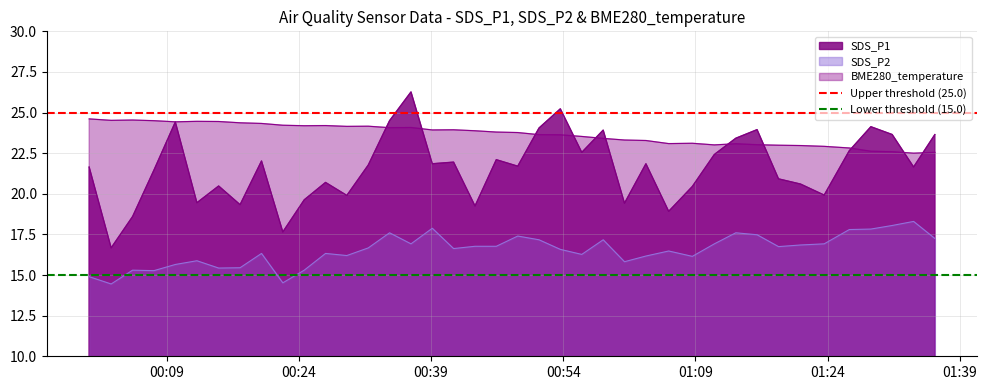

What is the sum of the Lower threshold (15.0) values at 00:24 and 00:09?

30